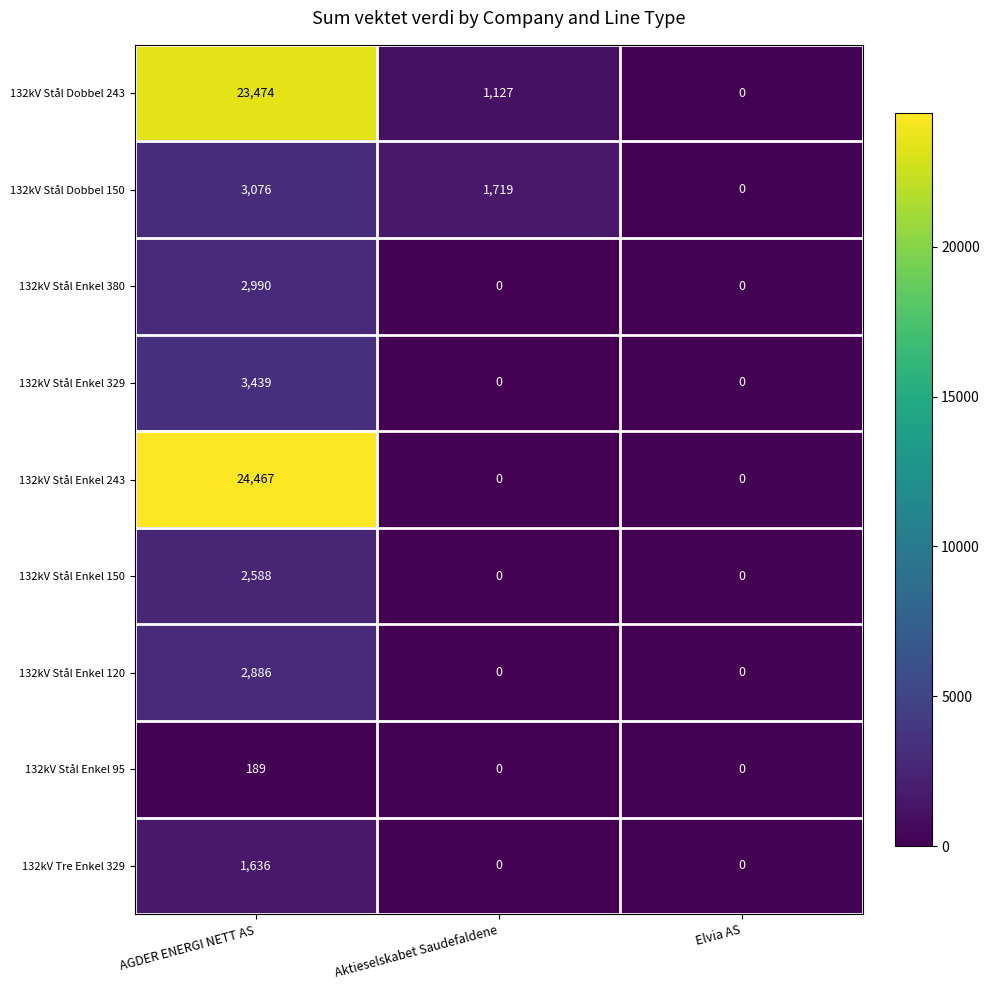

What is the difference between the maximum and minimum values in the 132kV Stål Dobbel 243 series?

23474